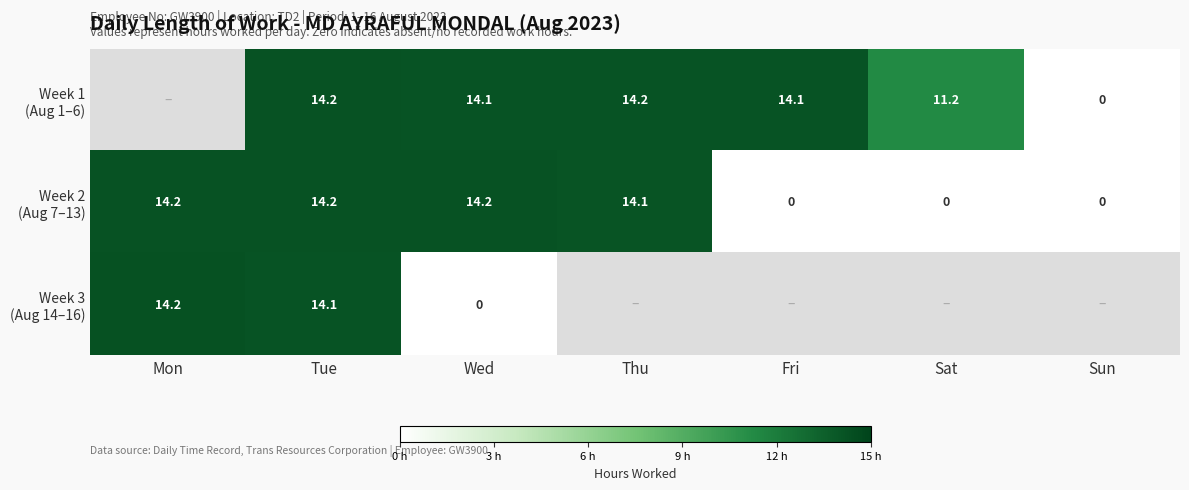

At Sat, list the series in order from smallest to largest.

Week 2 (Aug 7–13), Week 3 (Aug 14–16), Week 1 (Aug 1–6)